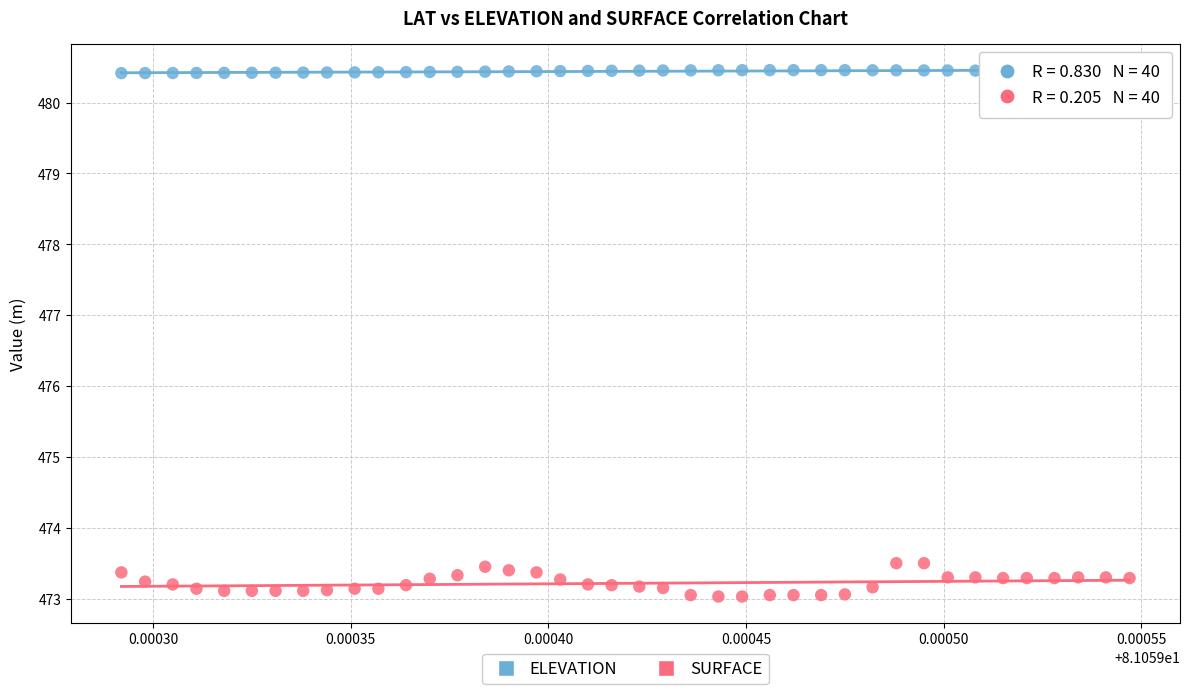

Which series has the largest Y range (max minus min)?

SURFACE